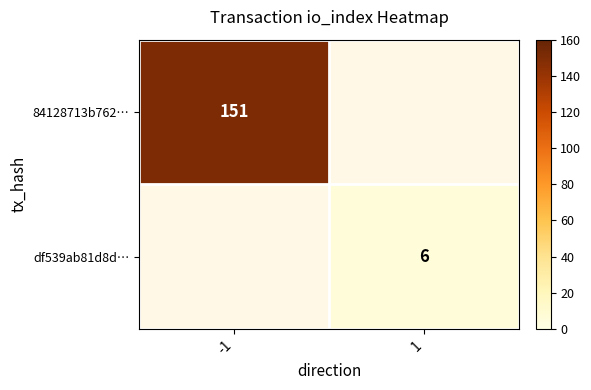

True or false: 84128713b762… has a value of 151 at -1.

True